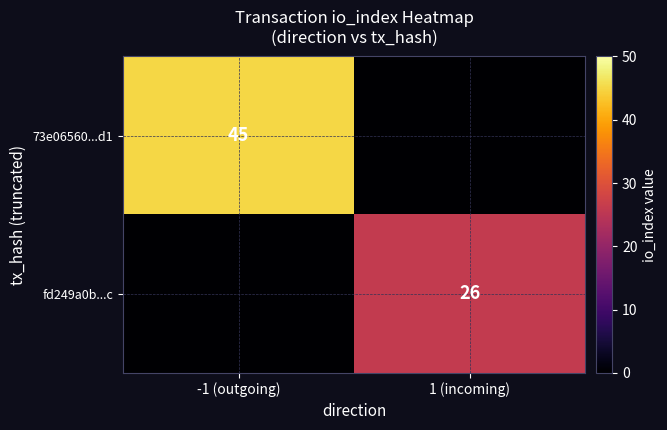

At how many categories does at least one series exceed 18?

2